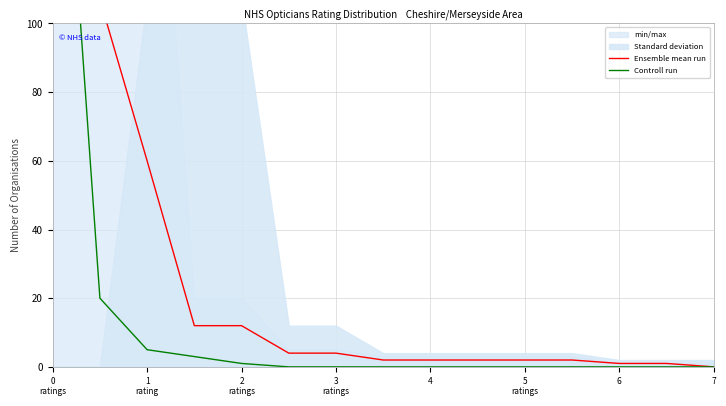

How many values in the Ensemble mean run series exceed 2?

7